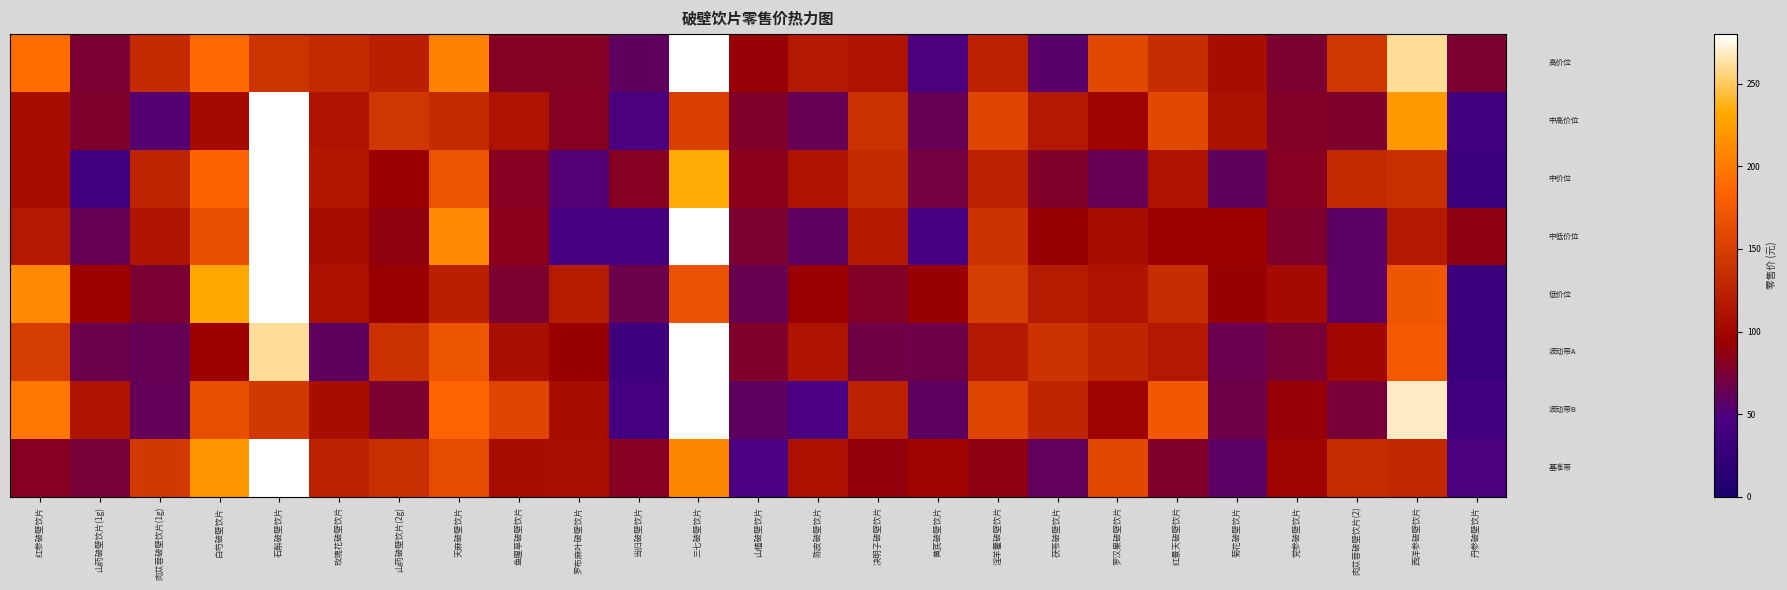

Which has a higher value, 决明子破壁饮片 or 党参破壁饮片?

决明子破壁饮片